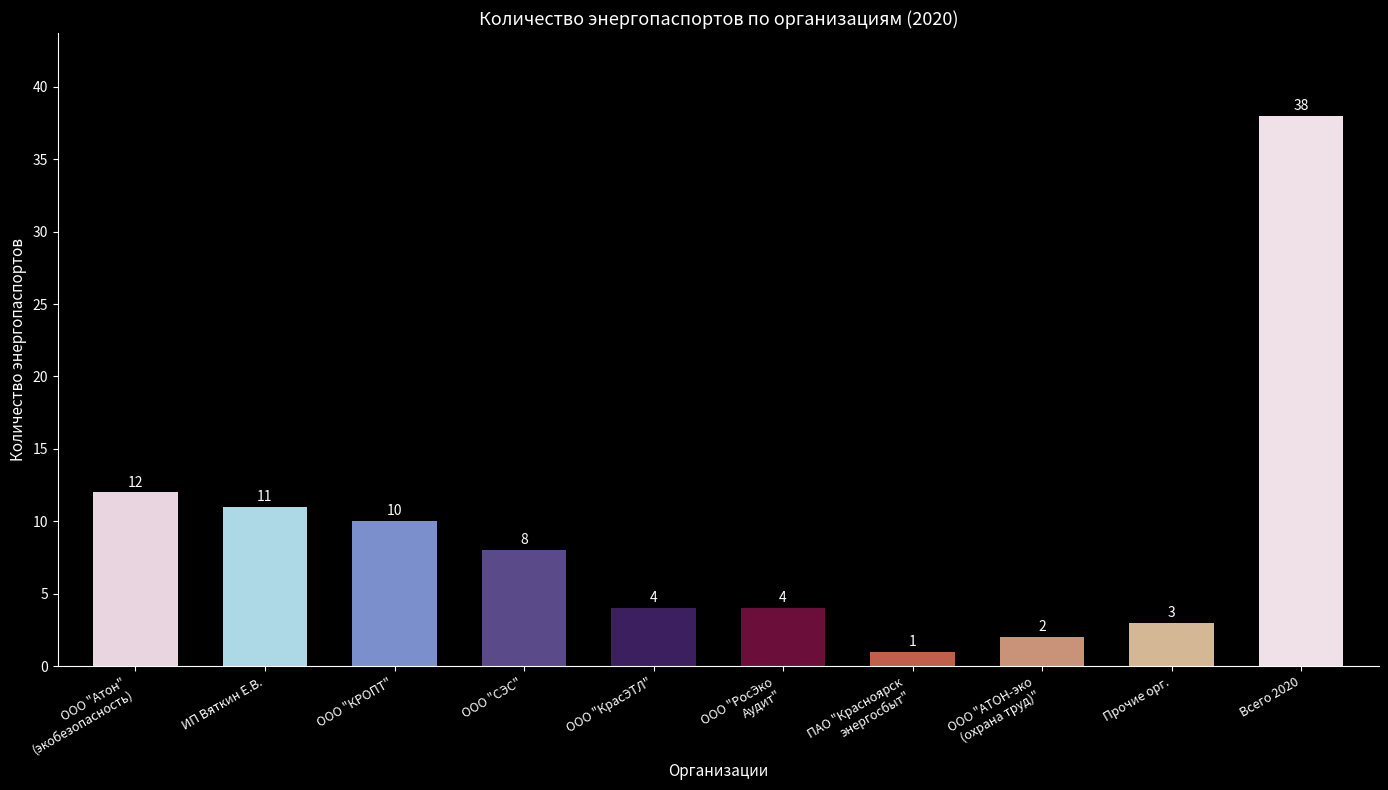

The value at ООО "КрасЭТЛ" is 4. True or false?

True